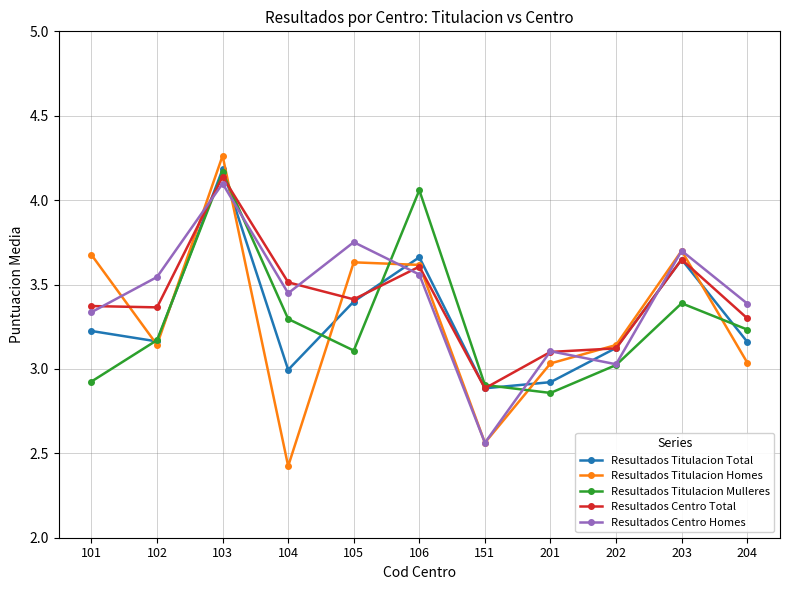

True or false: Resultados Centro Homes has more than 1 interior local peaks.

True